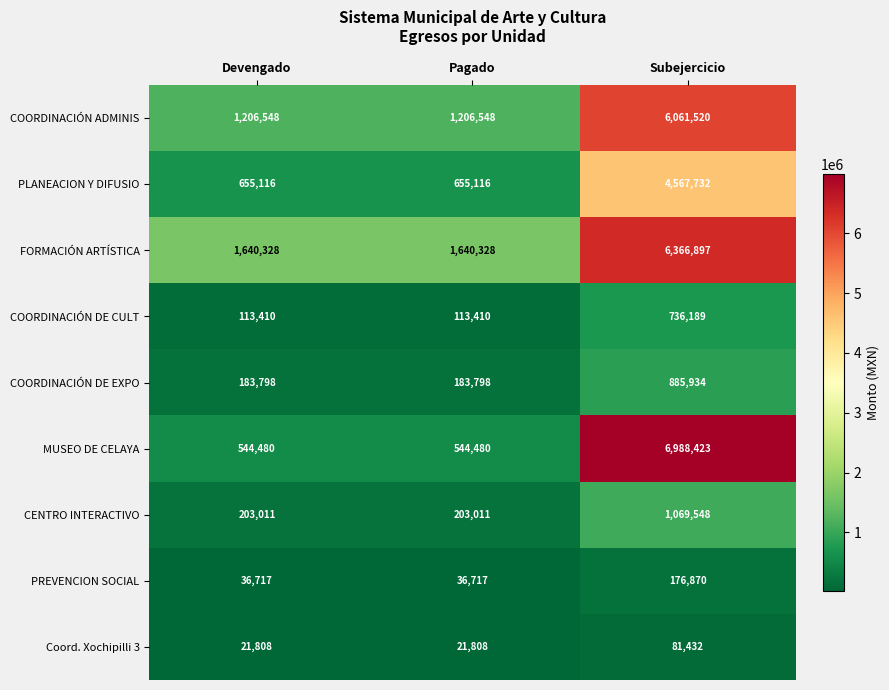

At which category is the sum across all series the highest?

Subejercicio